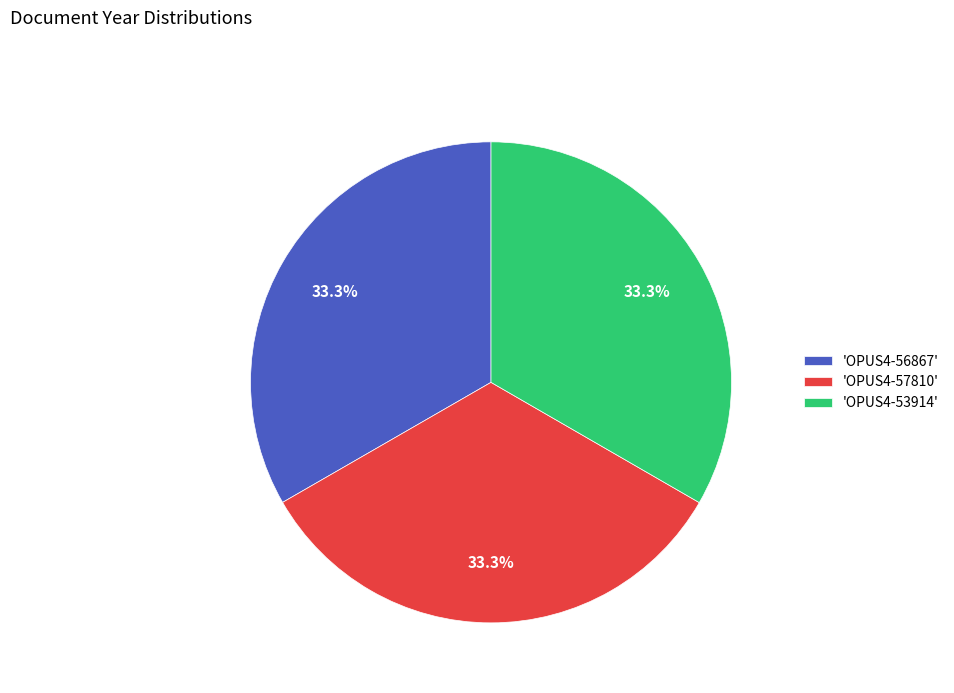

Do 'OPUS4-56867' and 'OPUS4-53914' together represent more than half of the pie?

Yes